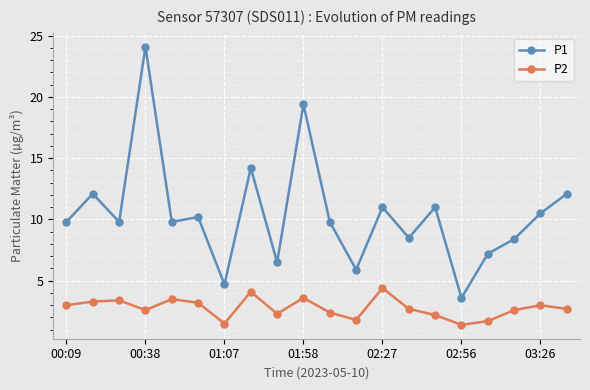

Rank the series by their maximum value, from lowest to highest.

P2, P1